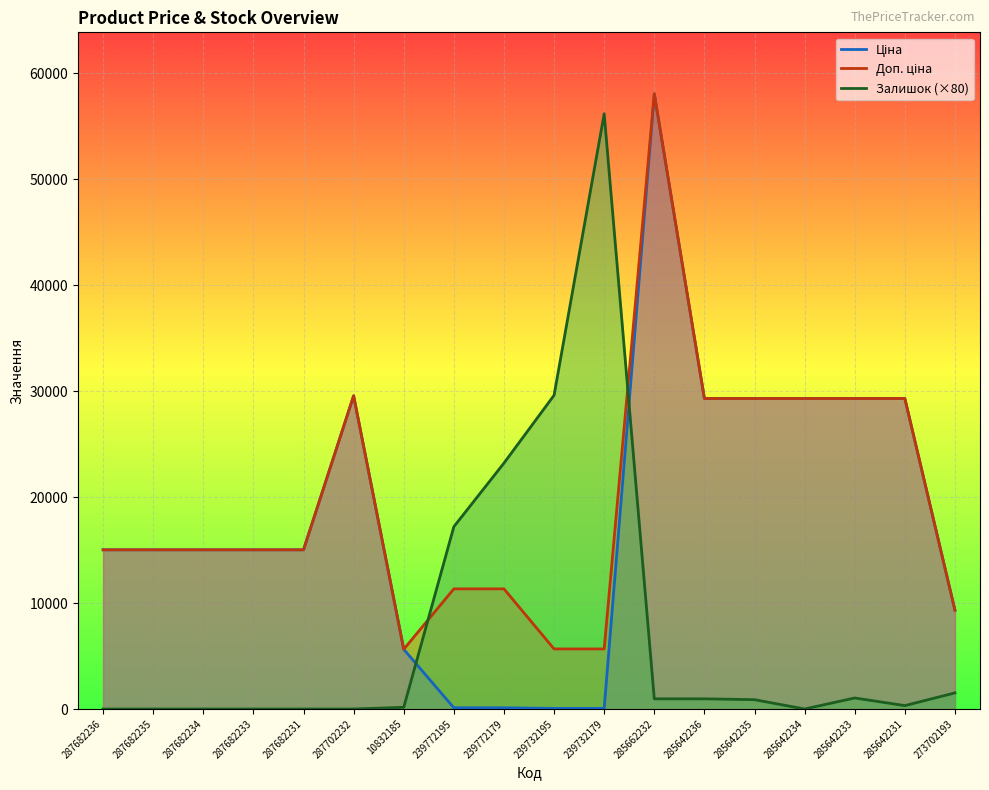

What is the lowest value of the Доп. ціна series?

5636.0